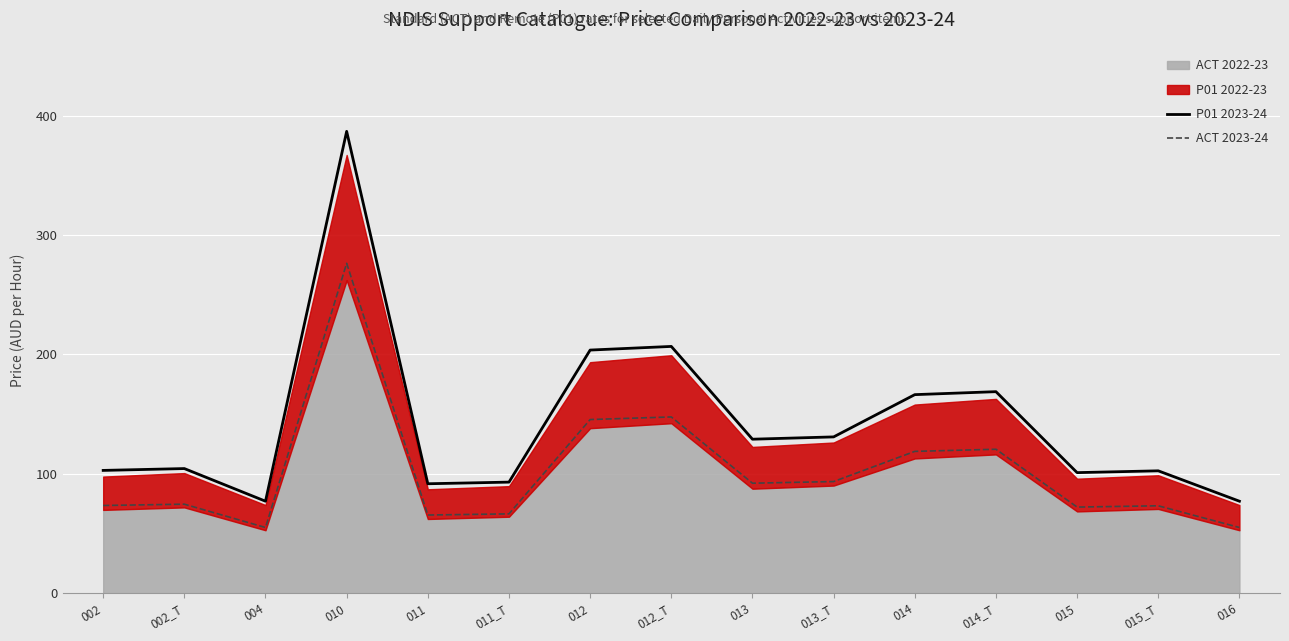

How many lines are shown in the chart?

2